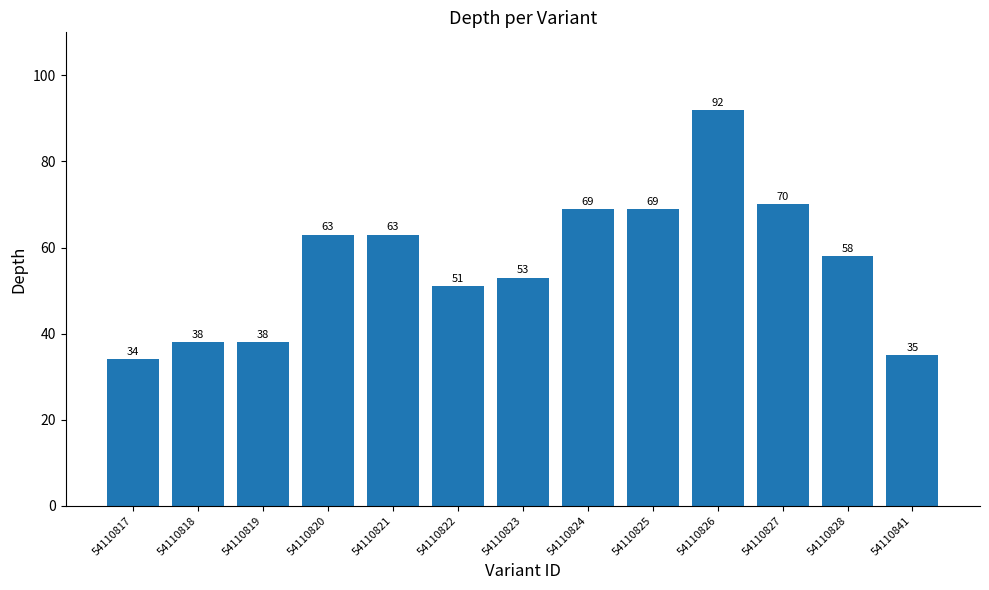

Reading right to left, transcribe all the data shown in this chart.

54110841=35	54110828=58	54110827=70	54110826=92	54110825=69	54110824=69	54110823=53	54110822=51	54110821=63	54110820=63	54110819=38	54110818=38	54110817=34